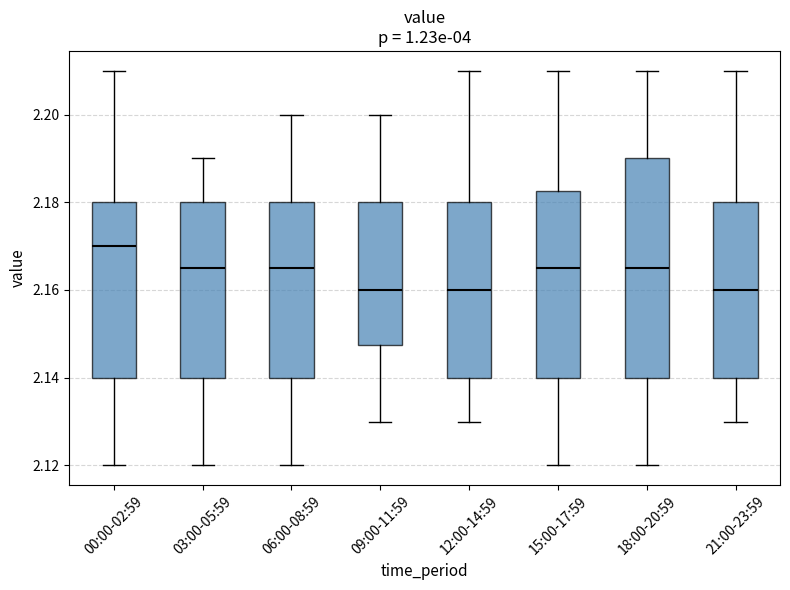

Comparing the boxes themselves (not the whiskers), which one is the tallest?

18:00-20:59